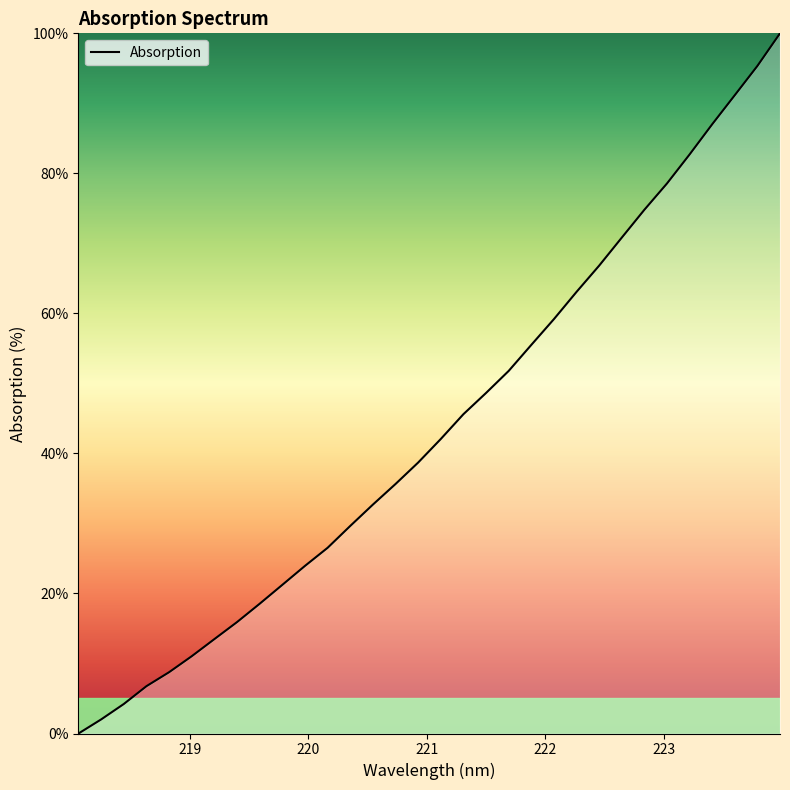

What is the difference between the maximum and minimum values?

100.0